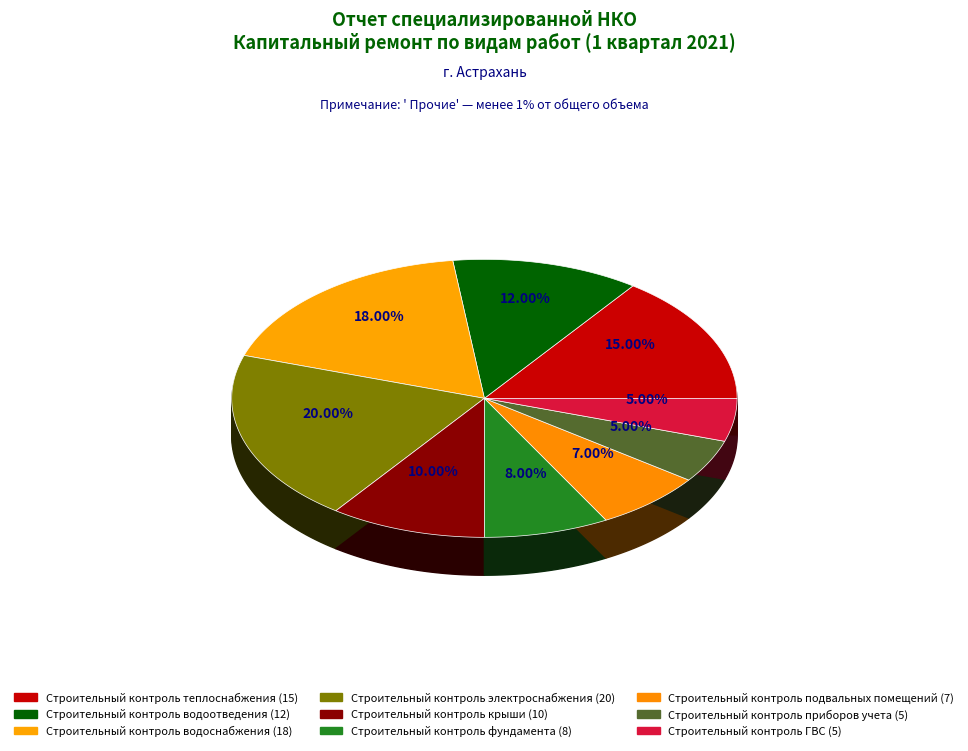

What percentage is the Строительный контроль фундамента slice, to the nearest percent?

8%